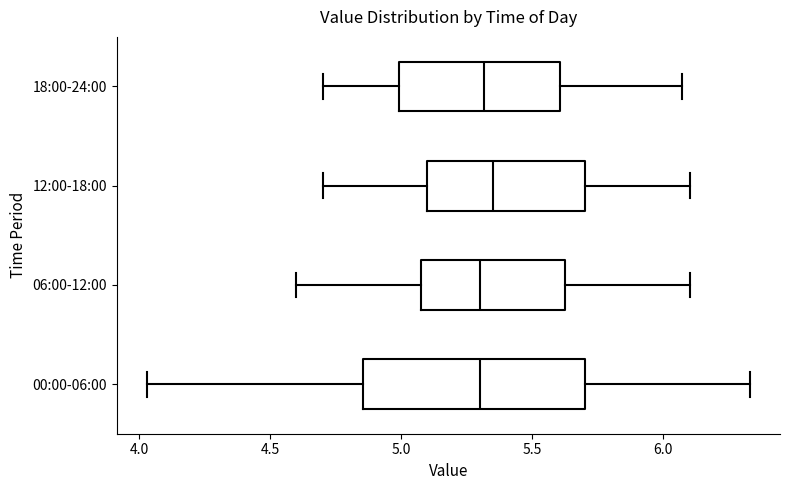

Where is the right edge of the box for 00:00-06:00 on the x-axis? The values are not printed on the chart, so give them approximately, as read against the axis.

5.70